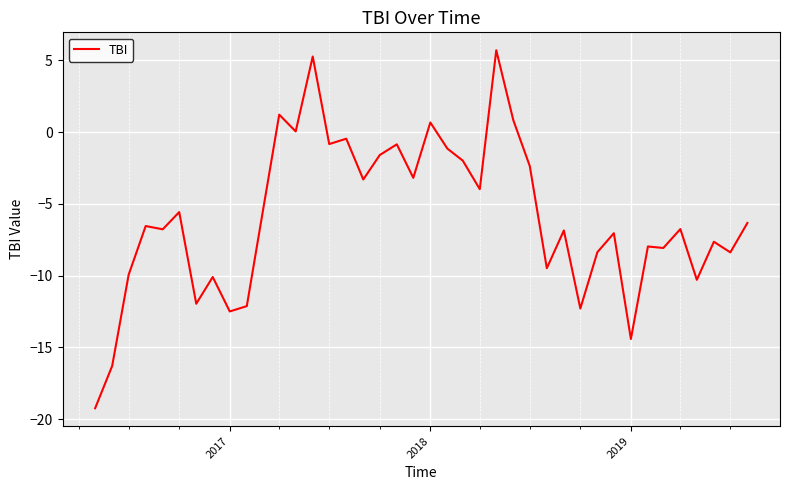

What is the difference between the maximum and minimum values?

25.0